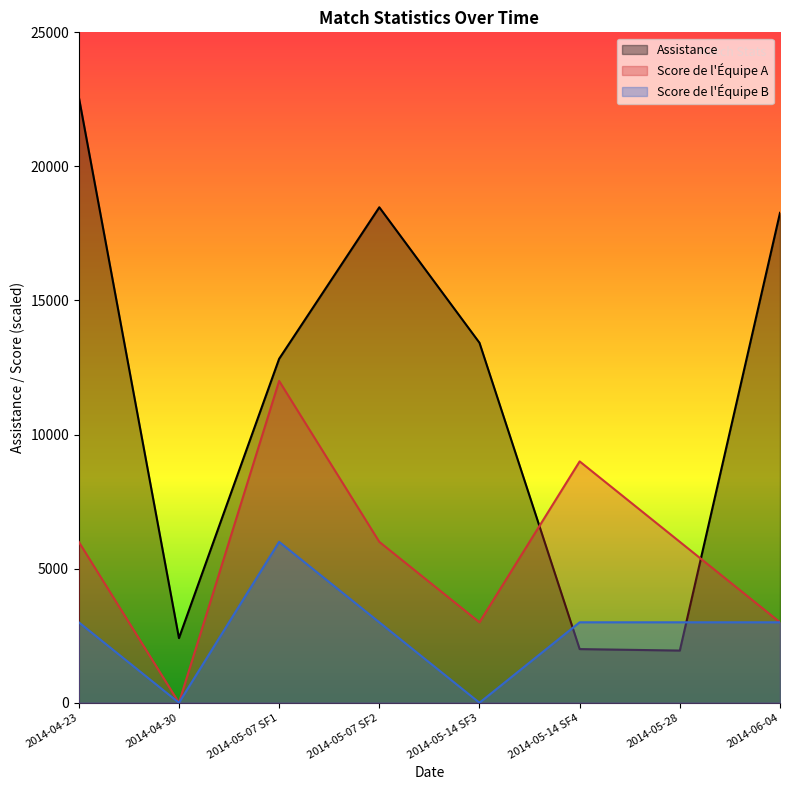

Which has a higher value, 2014-04-23 or 2014-05-14 SF4?

2014-04-23